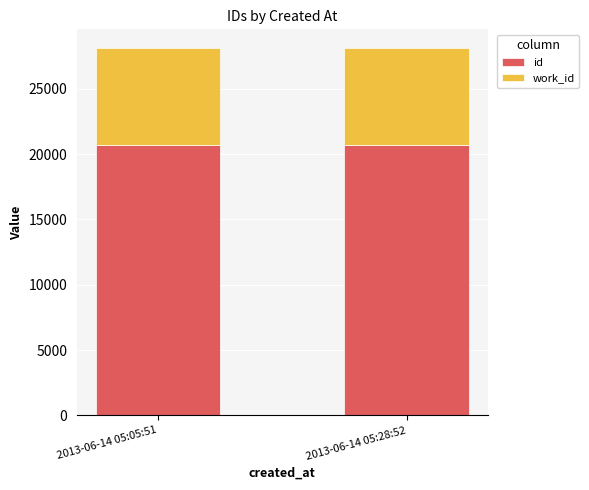

What is the total value across all series at 2013-06-14 05:05:51?

28116